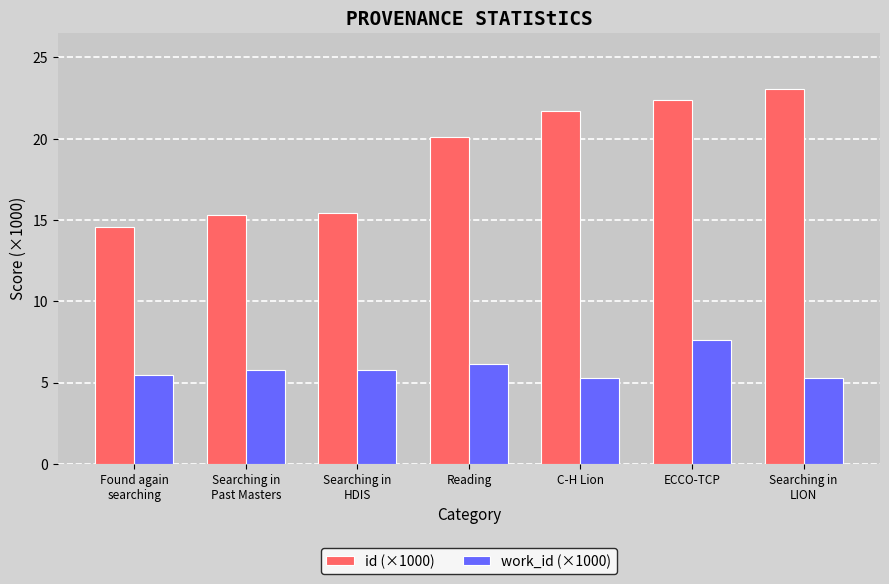

Is the value of id (×1000) at Reading greater than the value of work_id (×1000) at ECCO-TCP?

Yes